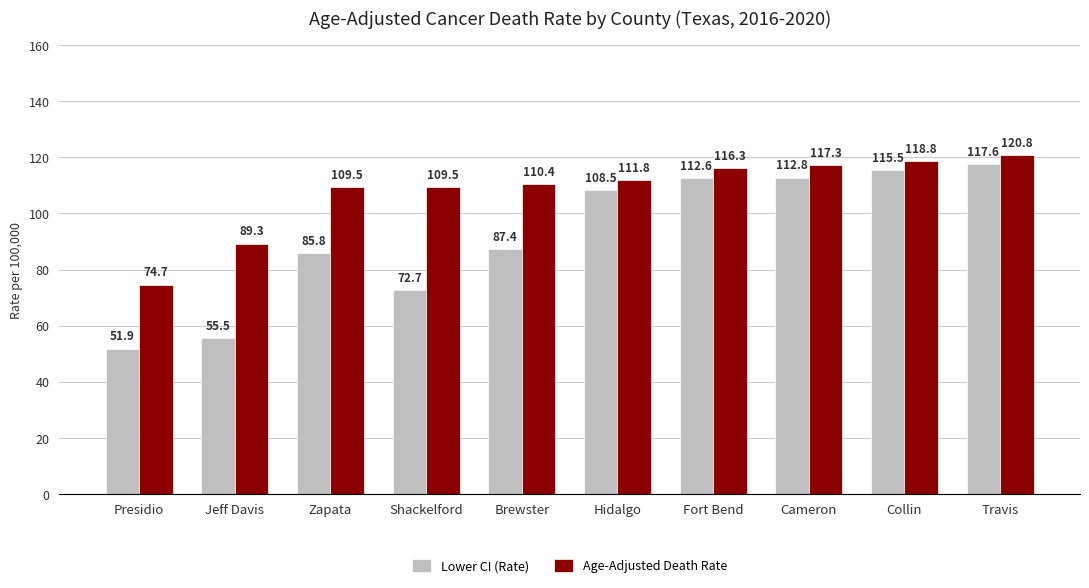

List the series in order of their overall mean, highest first.

Age-Adjusted Death Rate, Lower CI (Rate)